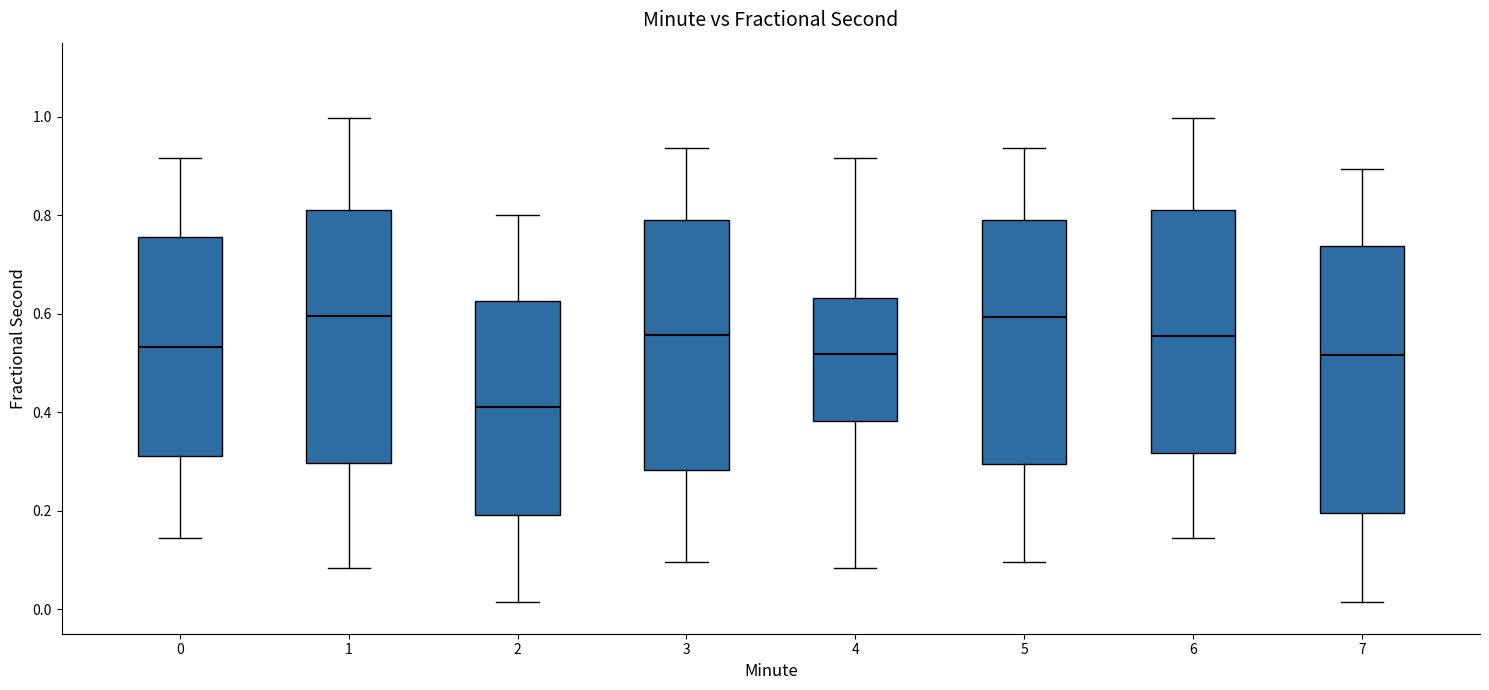

Which box is the tallest, from its lower edge to its upper edge?

7